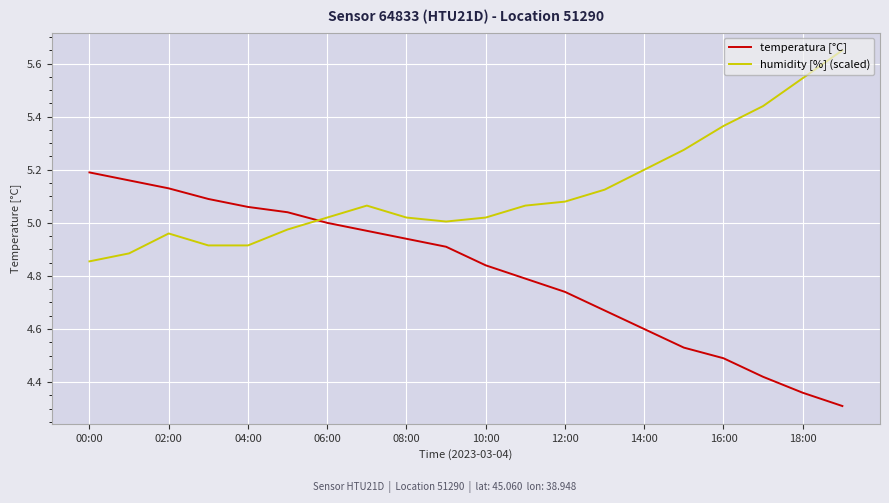

What is the smallest value displayed?

4.3